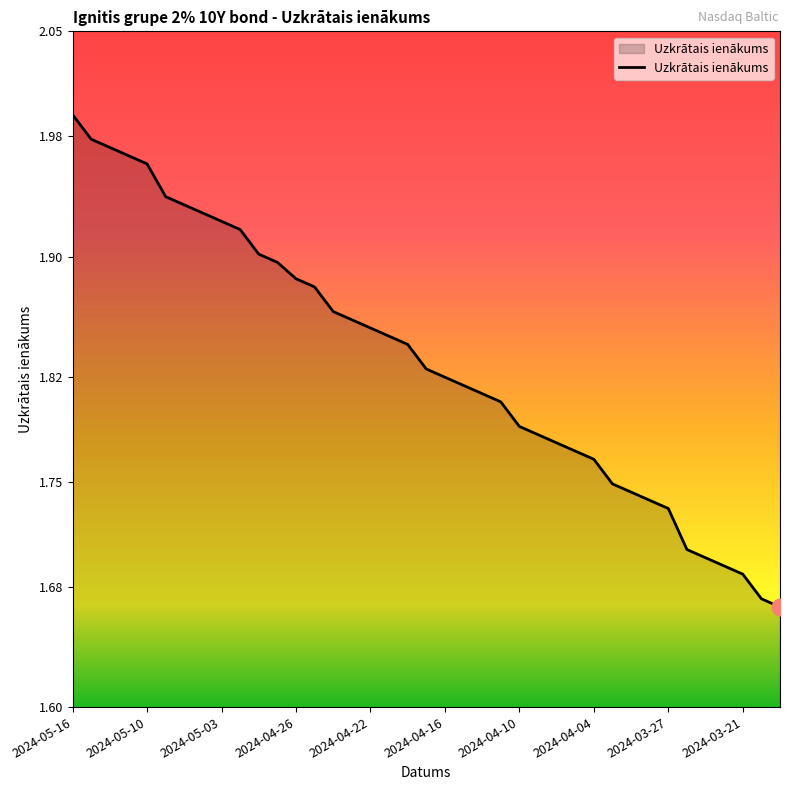

What is the difference between the maximum and minimum values?

0.3